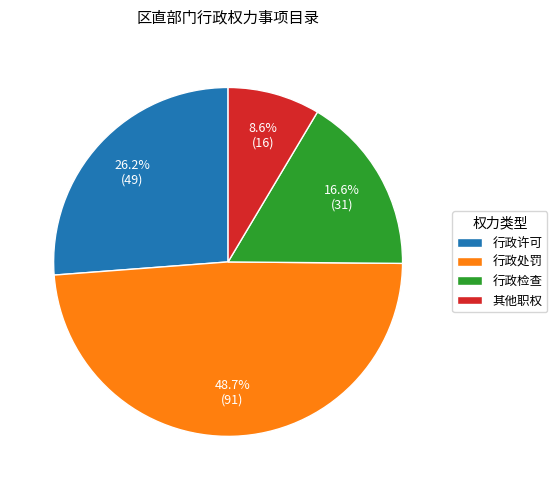

Which slice is the smallest?

其他职权